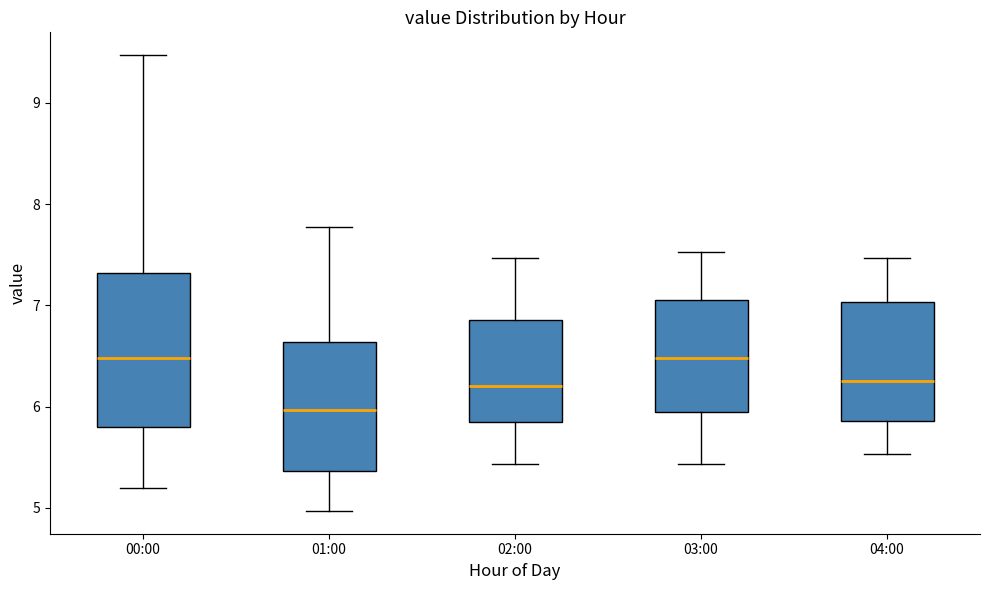

Reading left to right, read every box against the y-axis: the position of its median line, the range the box covers, and the ends of its whiskers. The values are not printed on the chart, so give them approximately, as read against the axis.

00:00: median 6.5, box 5.8 to 7.3, whiskers 5.2 to 9.5
01:00: median 6.0, box 5.4 to 6.6, whiskers 5.0 to 7.8
02:00: median 6.2, box 5.8 to 6.9, whiskers 5.4 to 7.5
03:00: median 6.5, box 5.9 to 7.1, whiskers 5.4 to 7.5
04:00: median 6.3, box 5.9 to 7.0, whiskers 5.5 to 7.5